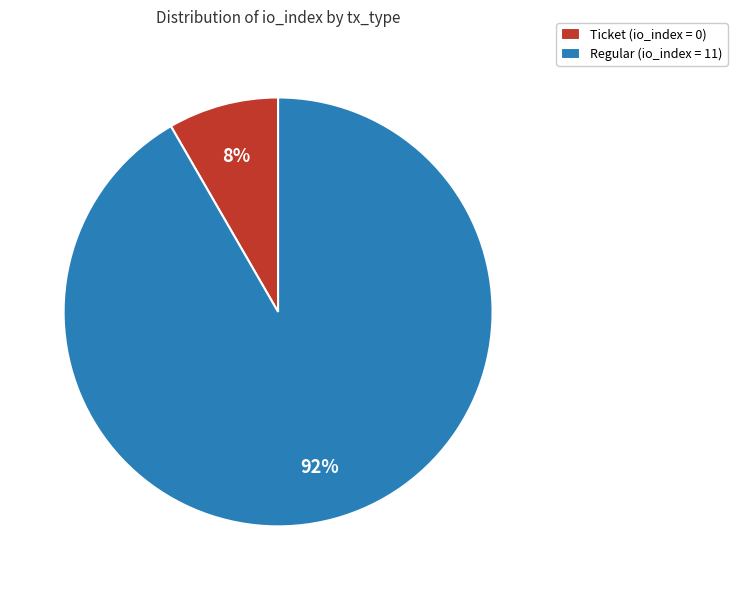

Which category has the biggest portion of the pie?

Regular (io_index = 11)